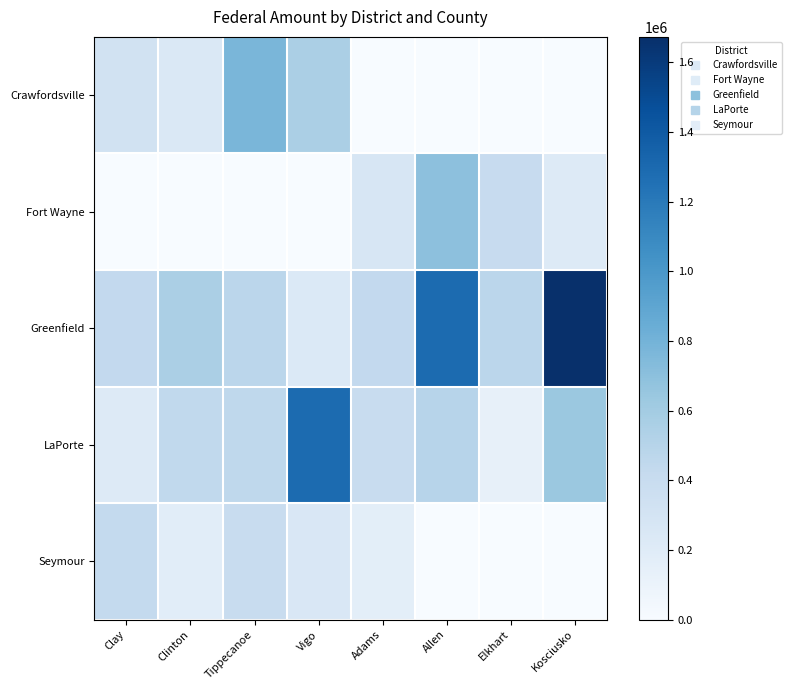

At which category is the sum across all series the highest?

Kosciusko